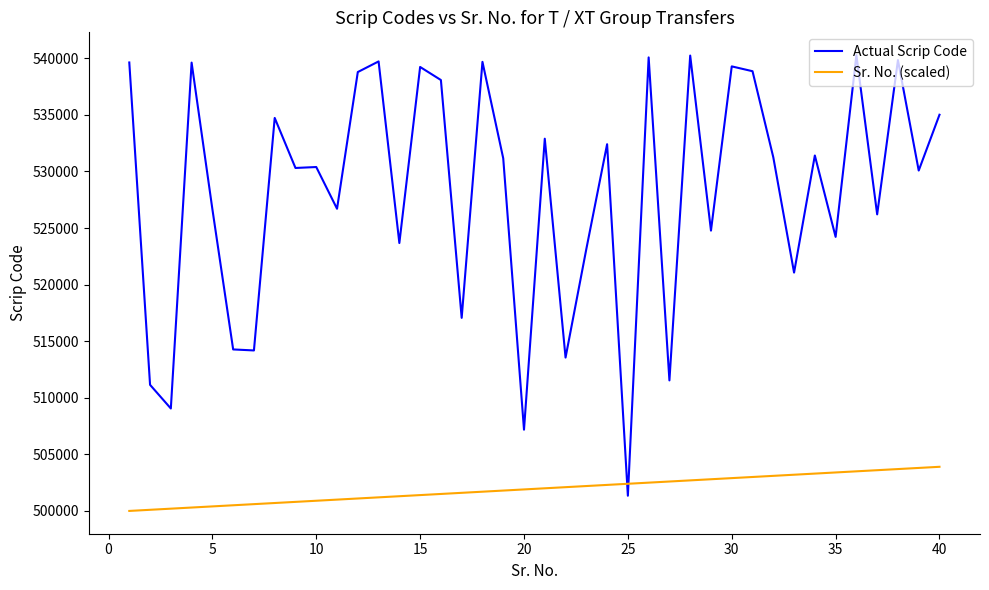

Which series ends up on top after the final intersection of Actual Scrip Code and Sr. No. (scaled)?

Actual Scrip Code